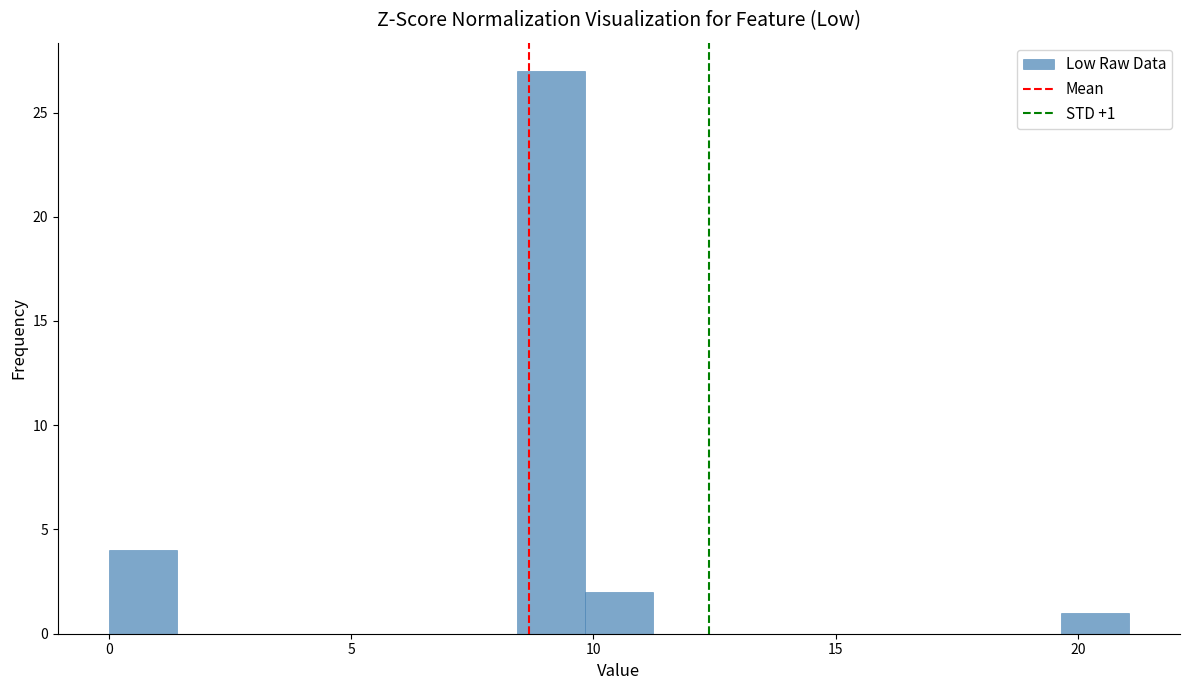

Read against the x-axis, roughly where is the centre of the tallest bar?

9.0